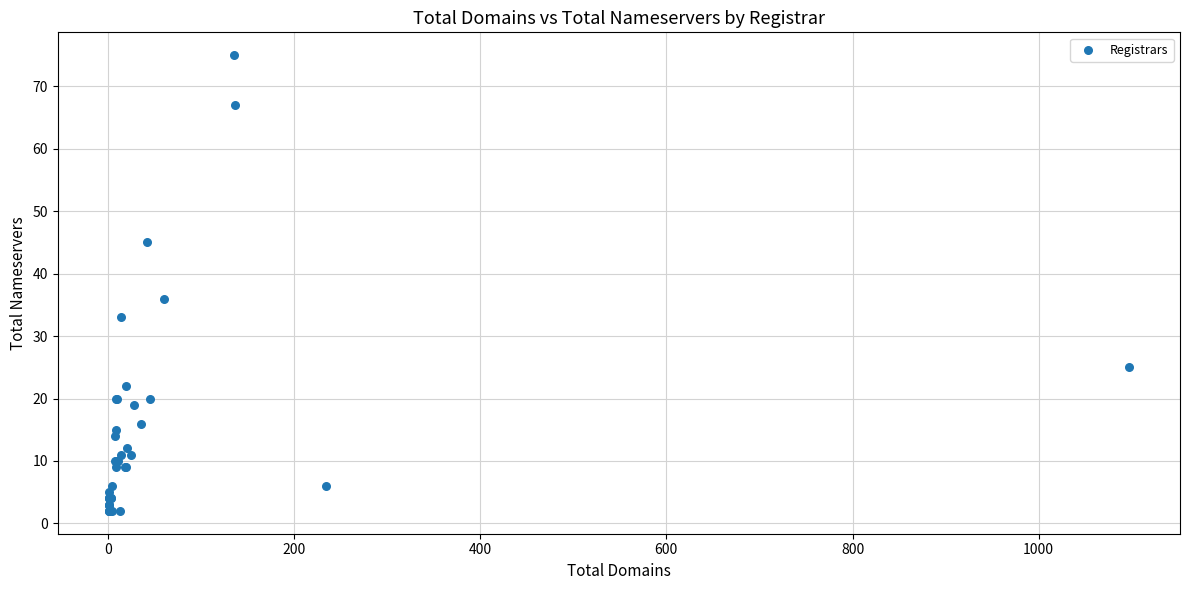

What Y value in the scatter plot is closest to 38?

36